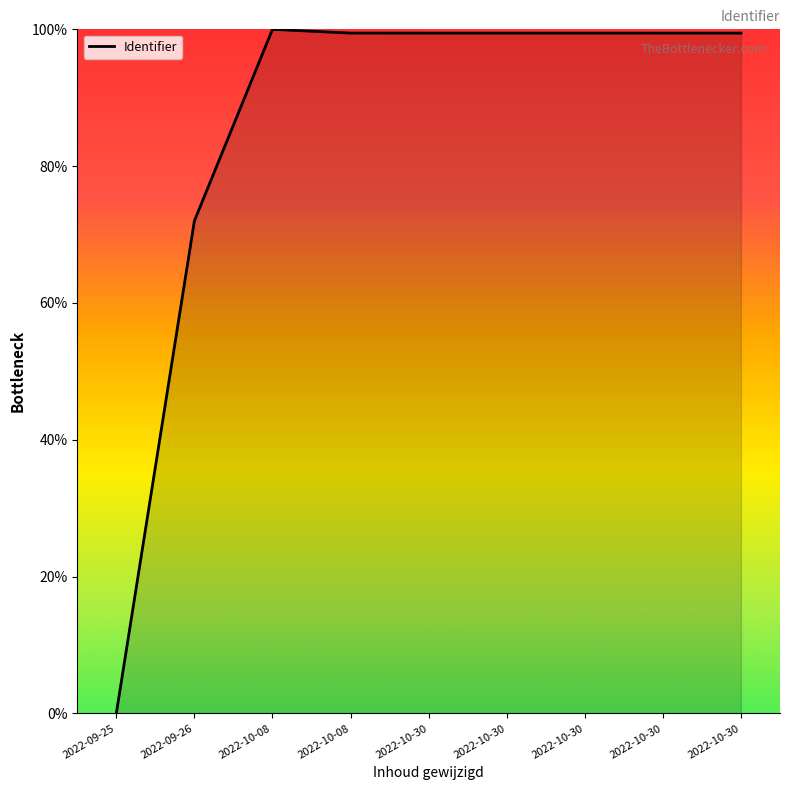

At which category does the data reach its first local valley?

2022-10-30